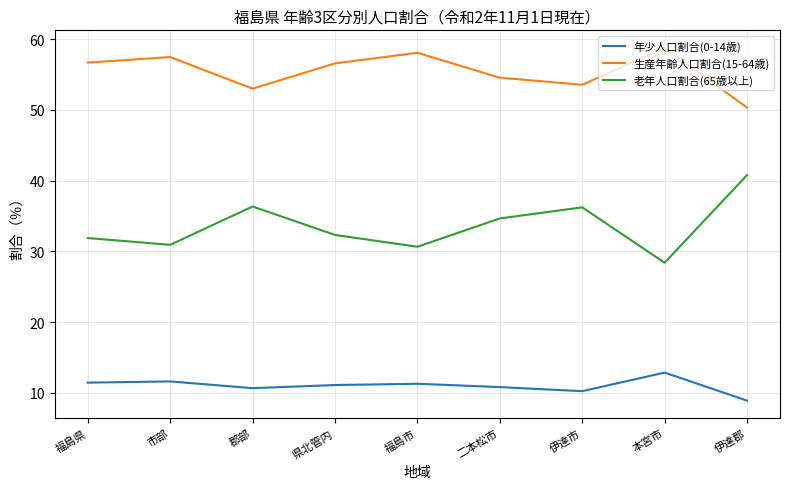

At how many categories does at least one series exceed 23?

9